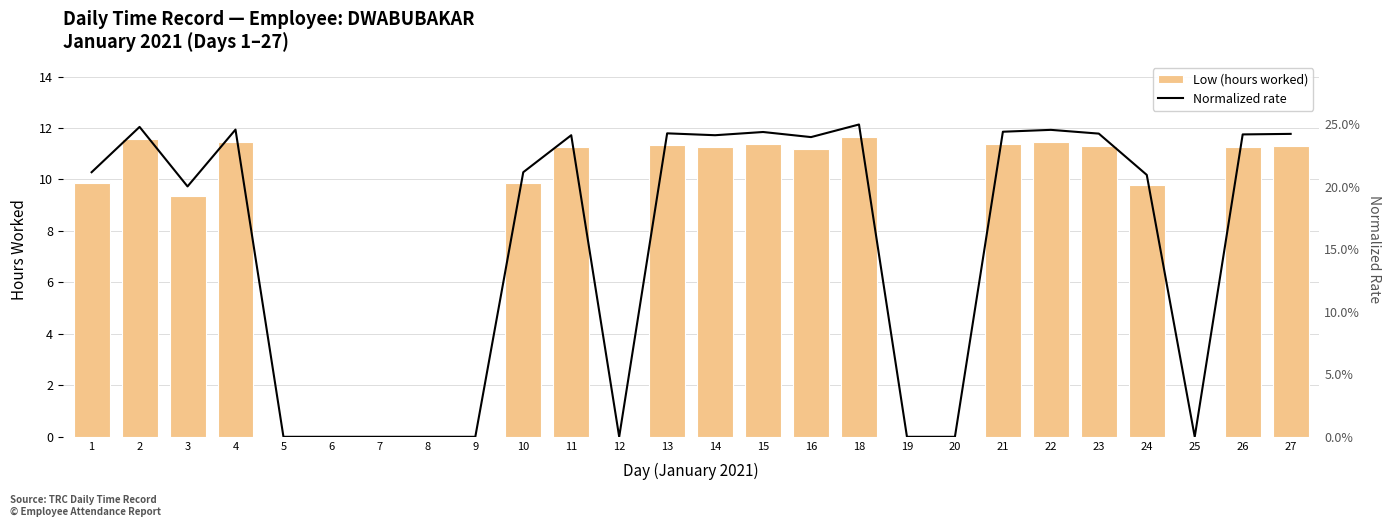

How many series are shown in this chart?

2